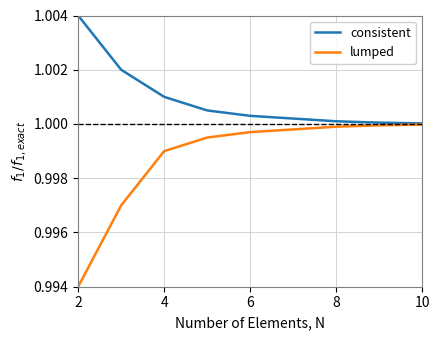

Which series has the largest total across all categories?

consistent